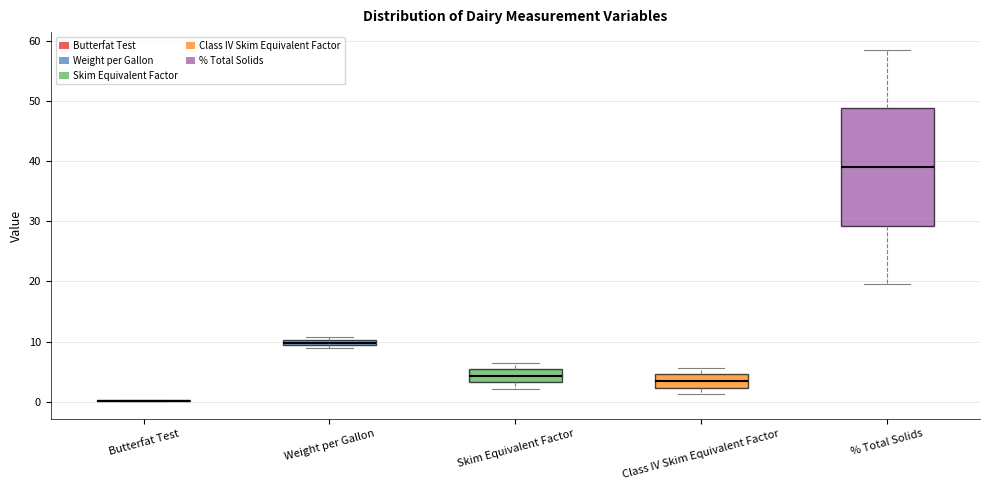

Where is the upper edge of the box for % Total Solids on the y-axis? The values are not printed on the chart, so give them approximately, as read against the axis.

49